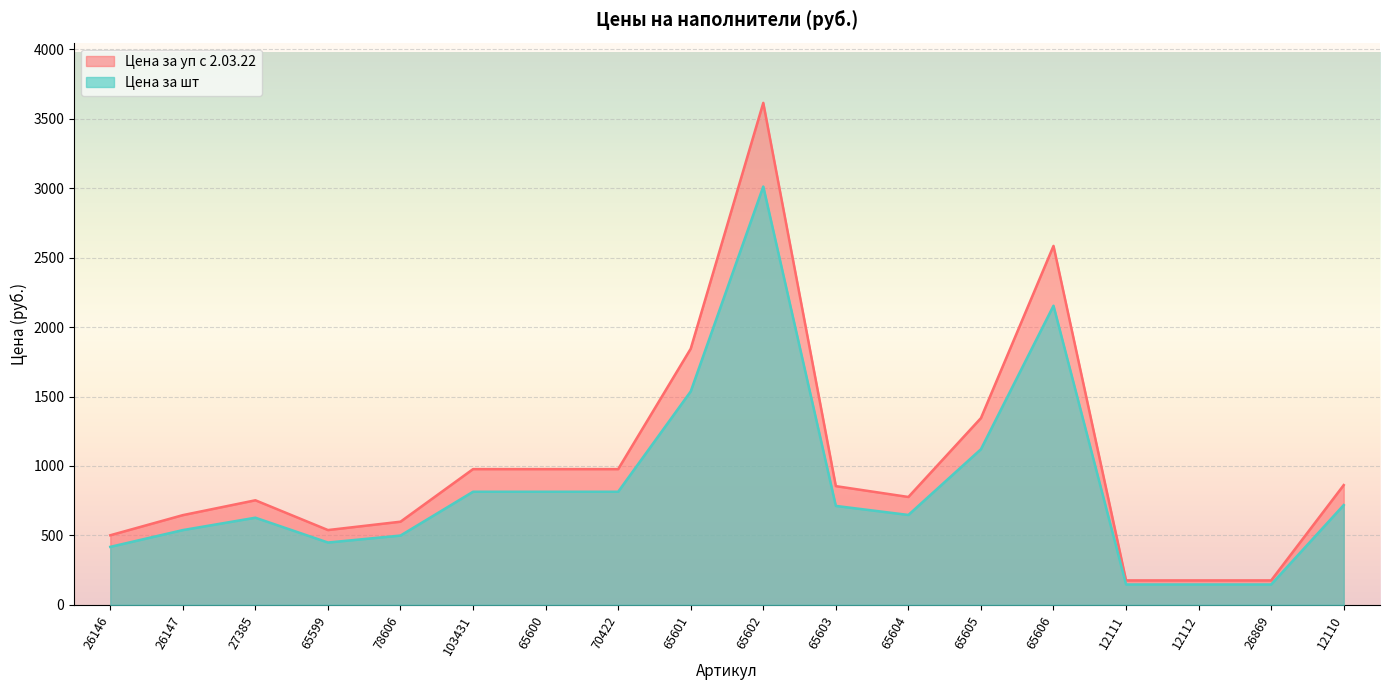

What is the label of the 18th point from the right?

26146